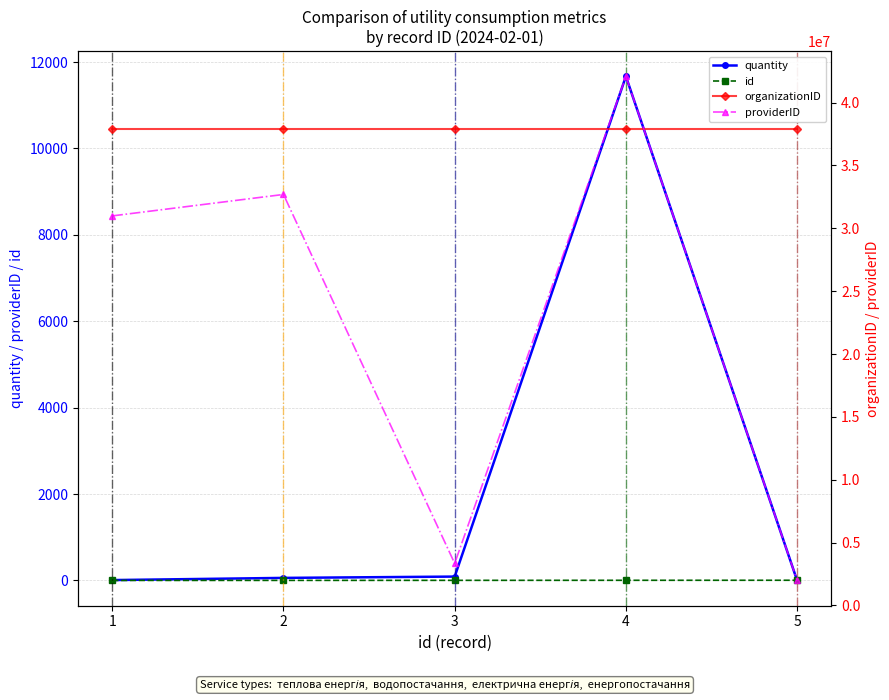

The id series shows 4.0 at 4. True or false?

True